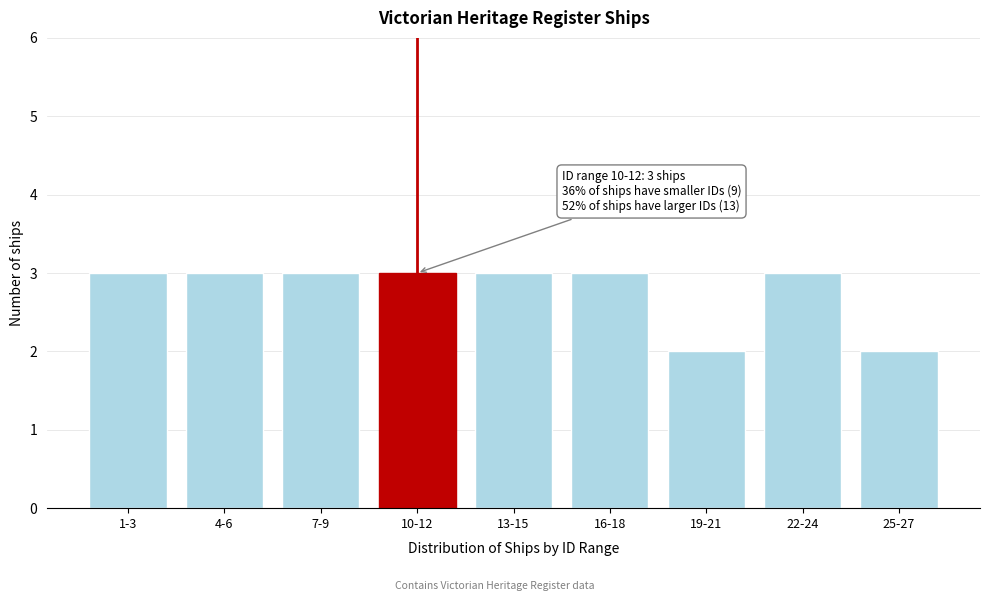

Reading right to left, extract all data points from this chart.

2	3	2	3	3	3	3	3	3